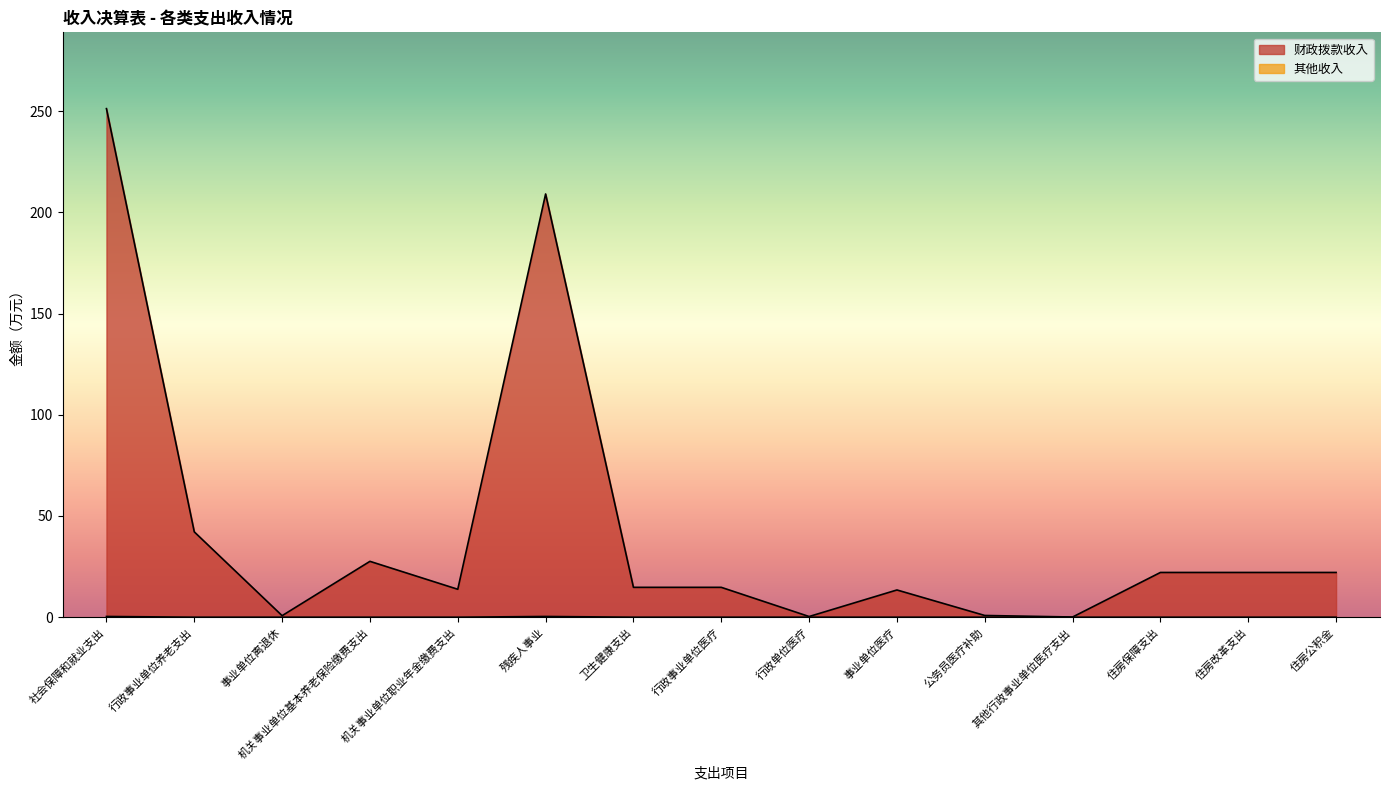

How many lines are shown in the chart?

2